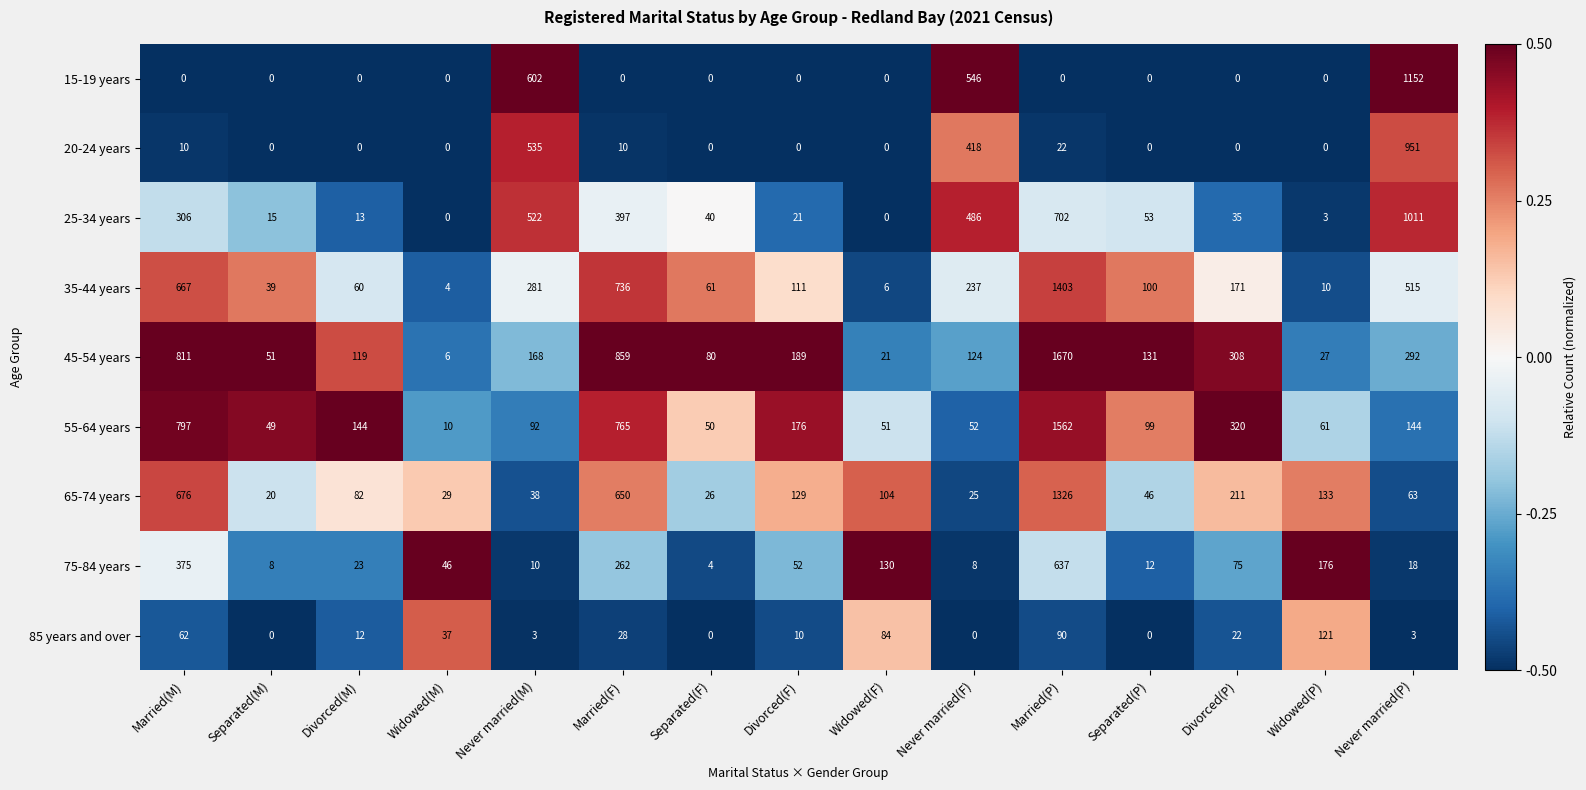

At which category does the chart reach its peak across all series?

Married(P)